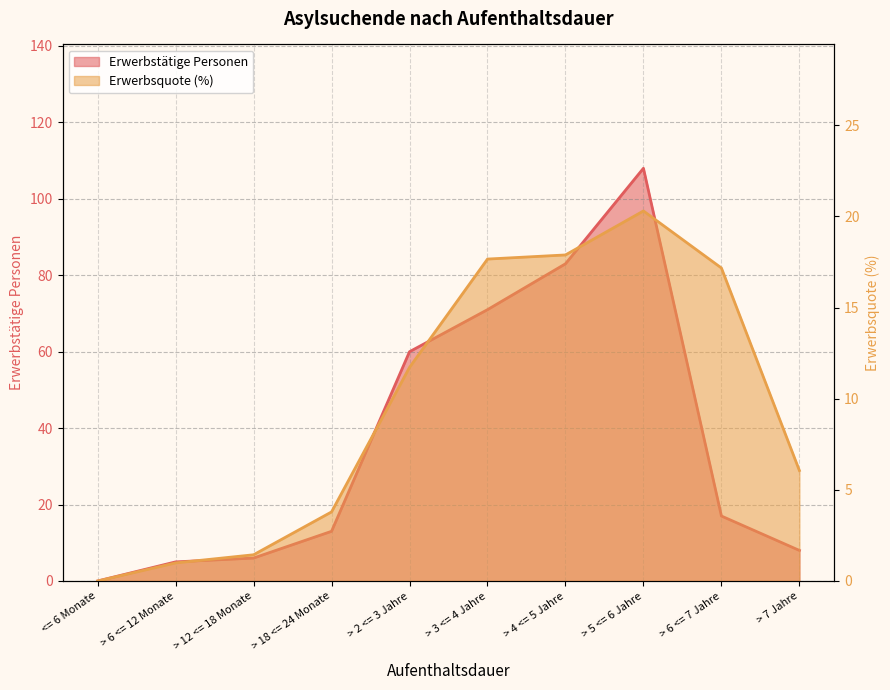

At which label does Erwerbstätige Personen first exceed 17?

> 2 <= 3 Jahre